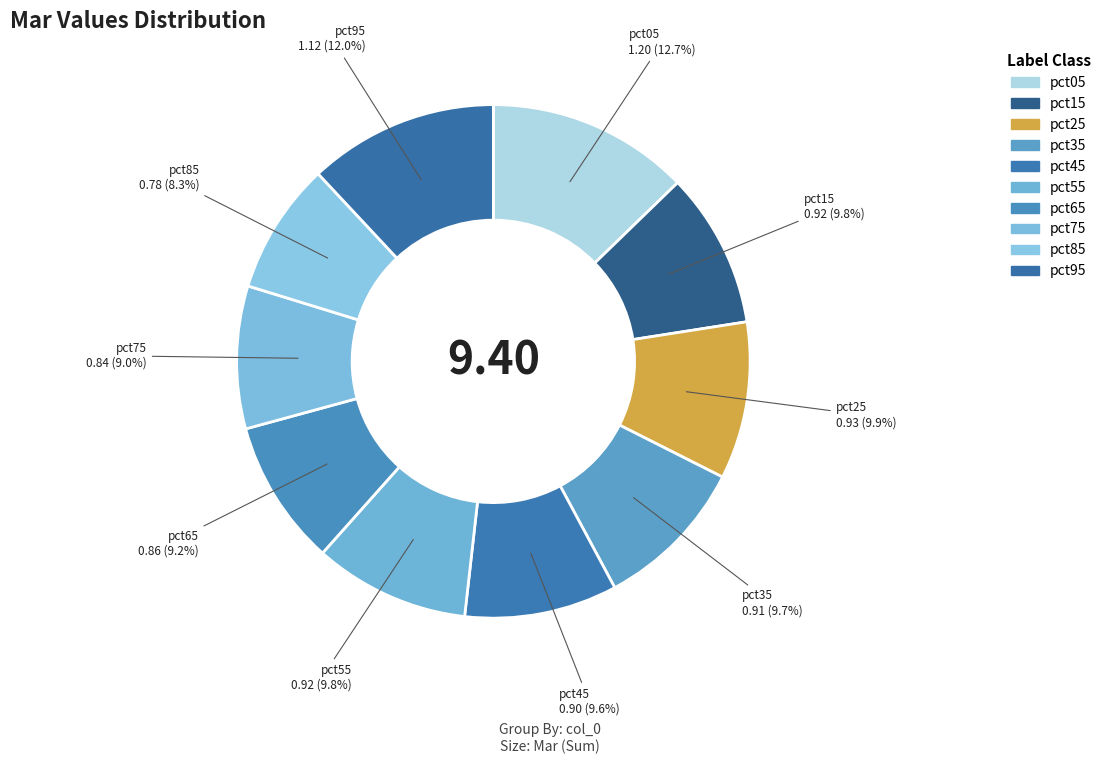

To the nearest percent, what is the average slice percentage?

10%